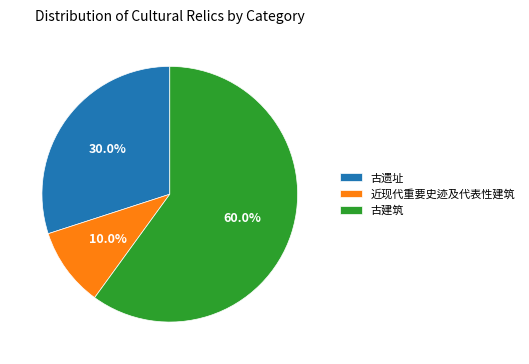

Count the number of slices in the pie.

3